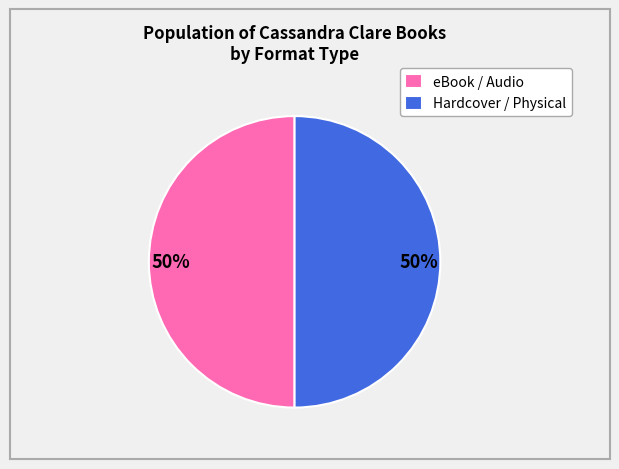

How many segments does this pie chart have?

2